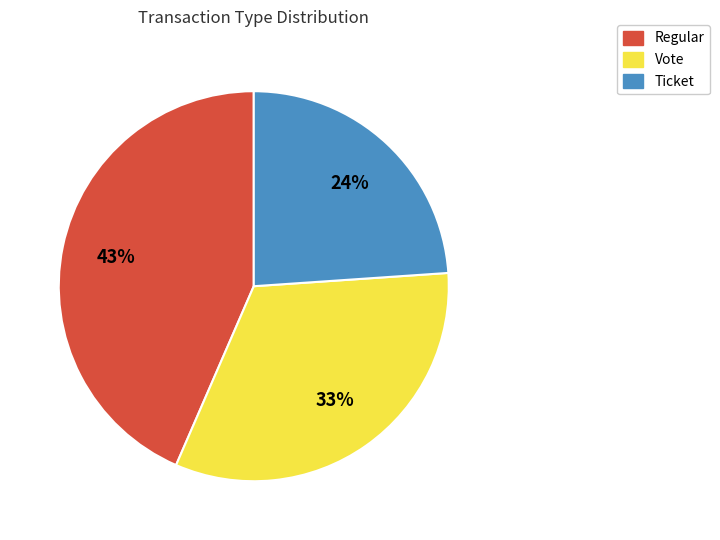

Count the number of slices in the pie.

3